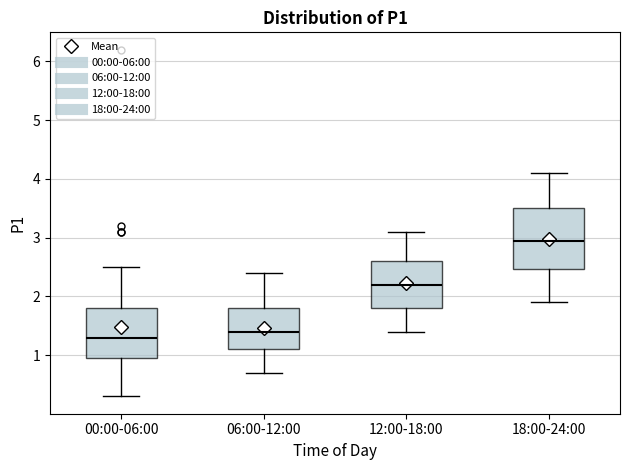

Reading left to right, transcribe this box plot: for each box, give where its median line is, the range the box spans, and where its two whiskers end, as read against the y-axis. The values are not printed on the chart, so give them approximately, as read against the axis.

00:00-06:00: median 1.3, box 1.0 to 1.8, whiskers 0.3 to 2.5
06:00-12:00: median 1.4, box 1.1 to 1.8, whiskers 0.7 to 2.4
12:00-18:00: median 2.2, box 1.8 to 2.6, whiskers 1.4 to 3.1
18:00-24:00: median 3.0, box 2.5 to 3.5, whiskers 1.9 to 4.1